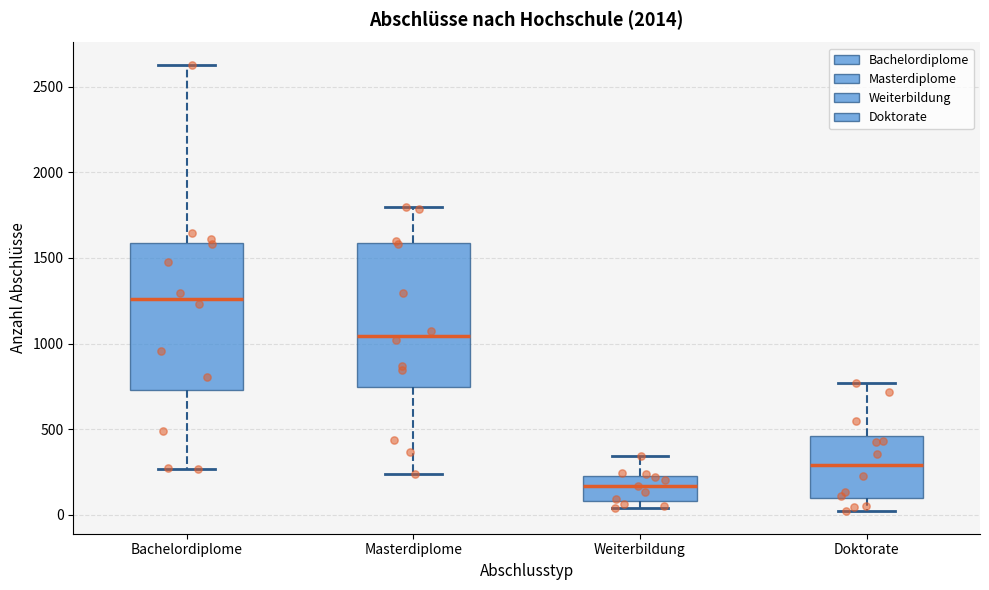

Which box's median line is the highest?

Bachelordiplome